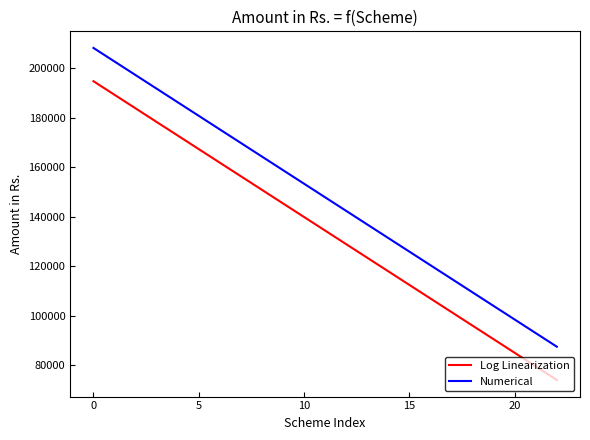

Reading right to left, transcribe all the data shown in this chart.

Log Linearization: 74086.8	79572.0	85057.1	90542.2	96027.3	101512.5	106997.6	112482.7	117967.8	123453.0	128938.1	134423.2	139908.3	145393.5	150878.6	156363.7	161848.8	167334.0	172819.1	178304.2	183789.4	189274.5	194759.6
Numerical: 87529.1	93014.3	98499.4	103984.5	109469.7	114954.8	120439.9	125925.0	131410.2	136895.3	142380.4	147865.5	153350.7	158835.8	164320.9	169806.0	175291.2	180776.3	186261.4	191746.6	197231.7	202716.8	208201.9